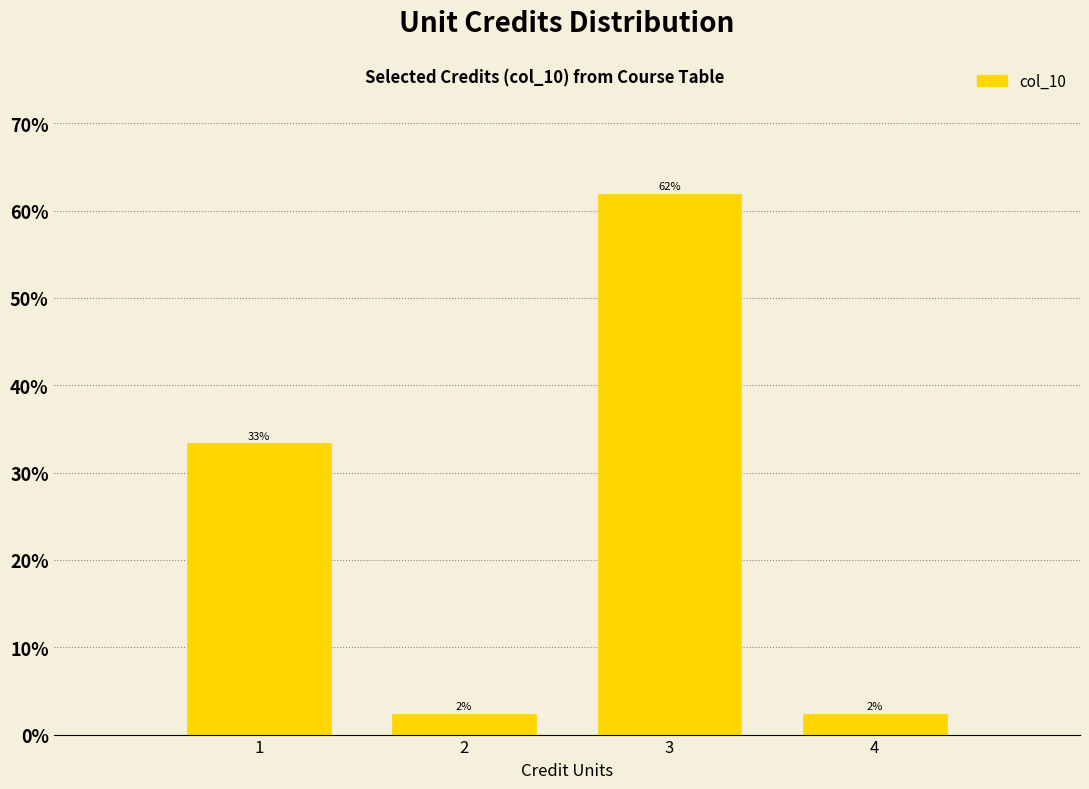

How many bars are there in total?

4